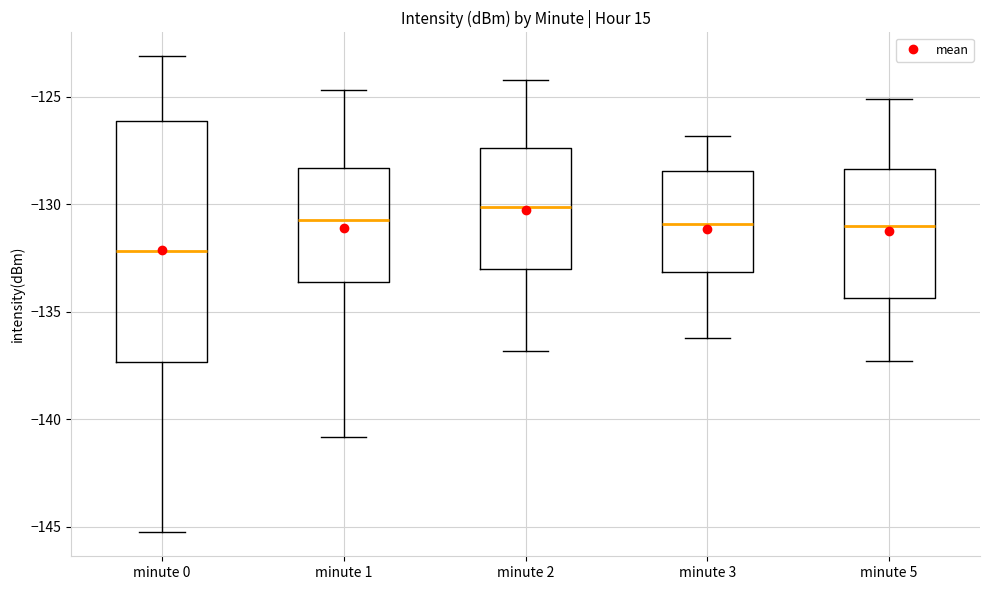

Reading left to right, read every box against the y-axis: the position of its median line, the range the box covers, and the ends of its whiskers. The values are not printed on the chart, so give them approximately, as read against the axis.

minute 0: median -132.0, box -137.5 to -126.0, whiskers -145.5 to -123.0
minute 1: median -130.5, box -133.5 to -128.5, whiskers -141.0 to -124.5
minute 2: median -130.0, box -133.0 to -127.5, whiskers -137.0 to -124.0
minute 3: median -131.0, box -133.0 to -128.5, whiskers -136.0 to -127.0
minute 5: median -131.0, box -134.5 to -128.5, whiskers -137.5 to -125.0